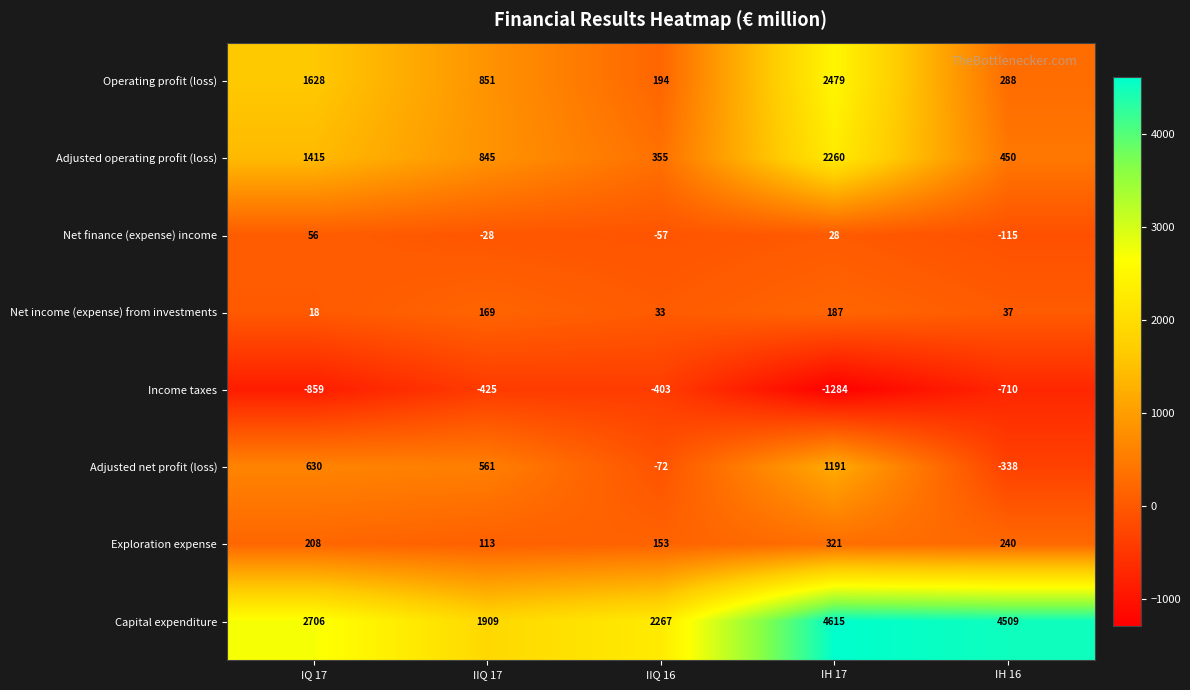

True or false: Operating profit (loss) has a value of 288 at IH 16.

True